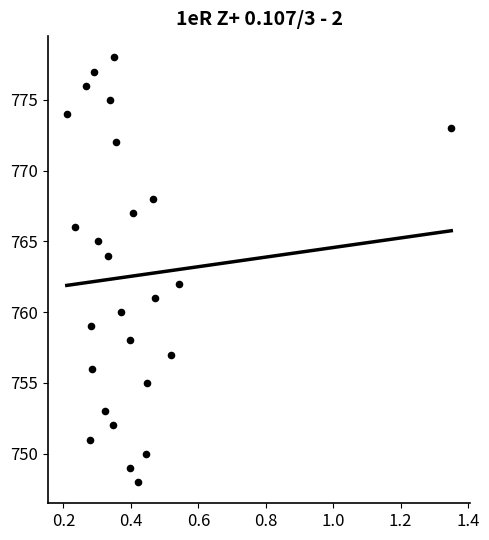

What is the range of Y values (max minus min)?

30